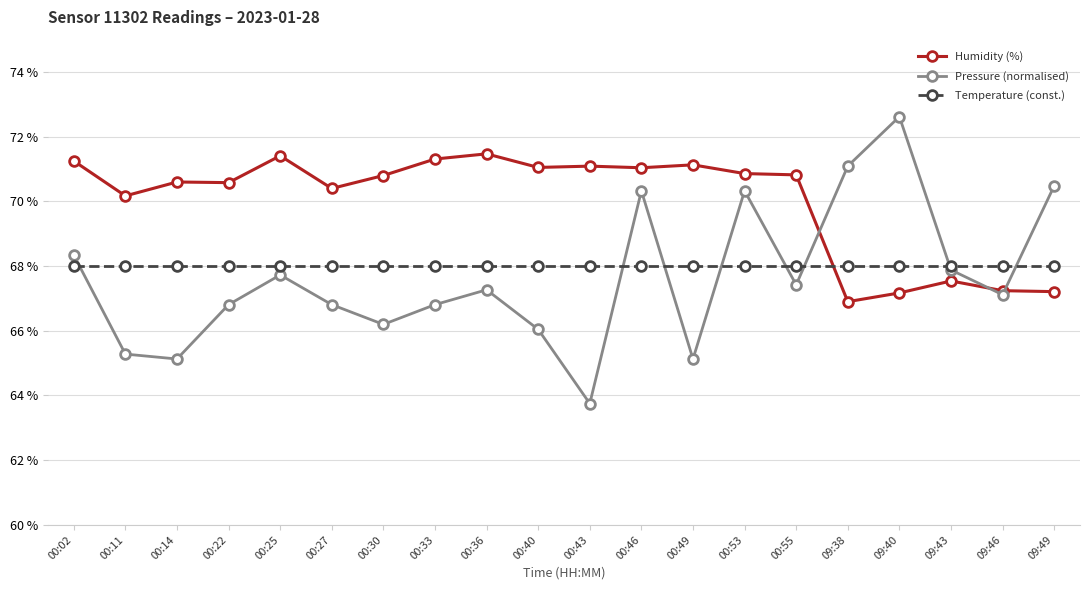

What is the label of the 5th point from the left?

00:25